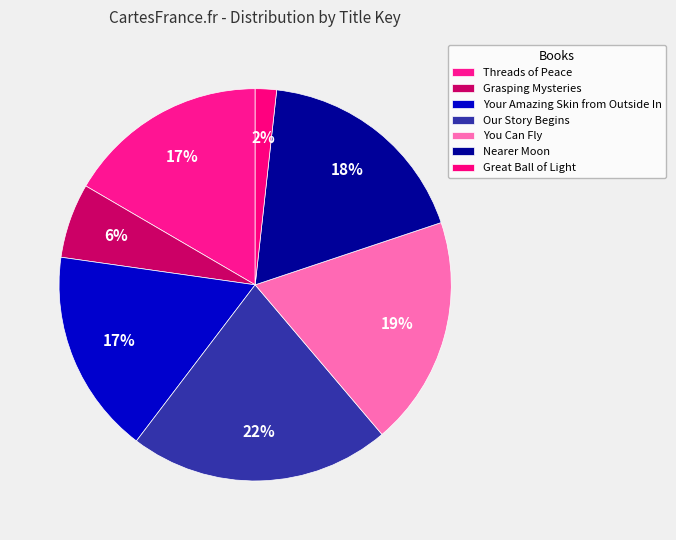

Which slice is the smallest?

Great Ball of Light